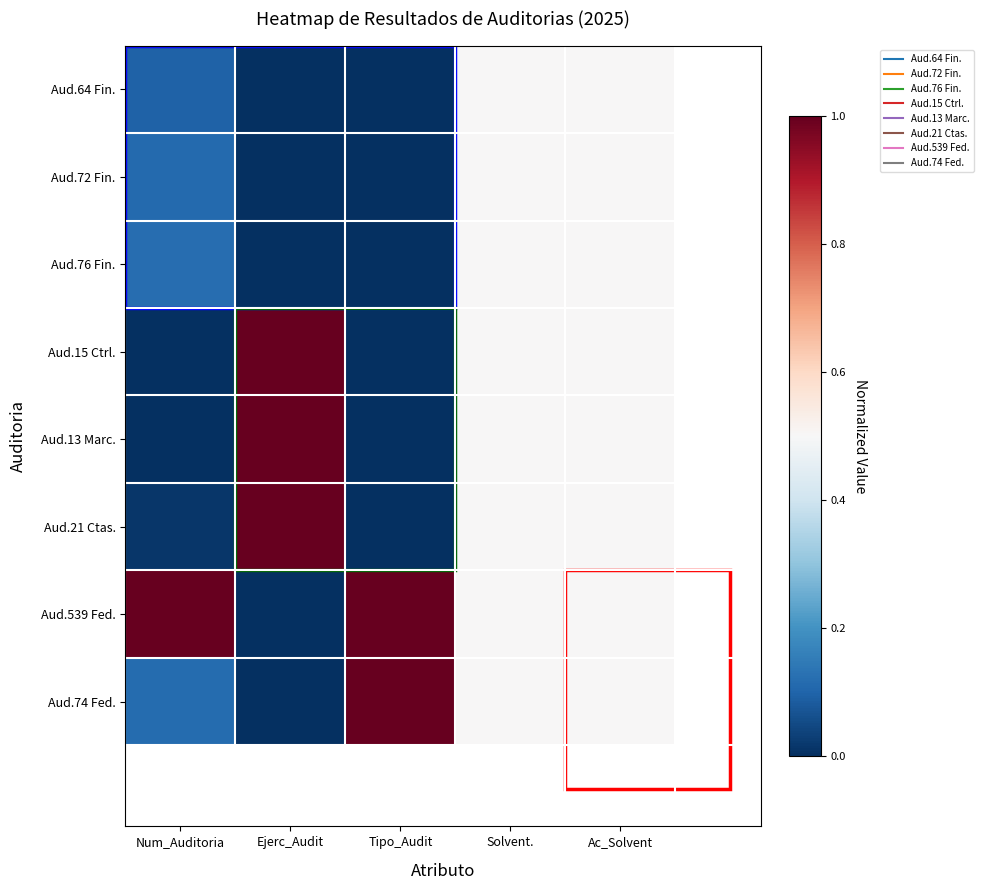

Reading left to right, what are all the values shown in this chart?

Aud.64 Fin.: Num_Auditoria=0.1	Ejerc_Audit=0.0	Tipo_Audit=0.0	Solvent.=0.5	Ac_Solvent=0.5
Aud.72 Fin.: Num_Auditoria=0.1	Ejerc_Audit=0.0	Tipo_Audit=0.0	Solvent.=0.5	Ac_Solvent=0.5
Aud.76 Fin.: Num_Auditoria=0.1	Ejerc_Audit=0.0	Tipo_Audit=0.0	Solvent.=0.5	Ac_Solvent=0.5
Aud.15 Ctrl.: Num_Auditoria=0.0	Ejerc_Audit=1.0	Tipo_Audit=0.0	Solvent.=0.5	Ac_Solvent=0.5
Aud.13 Marc.: Num_Auditoria=0.0	Ejerc_Audit=1.0	Tipo_Audit=0.0	Solvent.=0.5	Ac_Solvent=0.5
Aud.21 Ctas.: Num_Auditoria=0.0	Ejerc_Audit=1.0	Tipo_Audit=0.0	Solvent.=0.5	Ac_Solvent=0.5
Aud.539 Fed.: Num_Auditoria=1.0	Ejerc_Audit=0.0	Tipo_Audit=1.0	Solvent.=0.5	Ac_Solvent=0.5
Aud.74 Fed.: Num_Auditoria=0.1	Ejerc_Audit=0.0	Tipo_Audit=1.0	Solvent.=0.5	Ac_Solvent=0.5